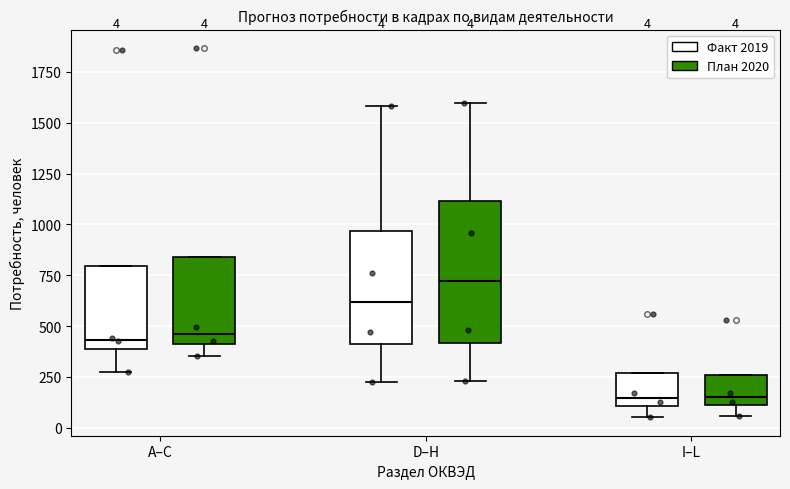

Which box has the highest median line?

D–Н (План 2020)